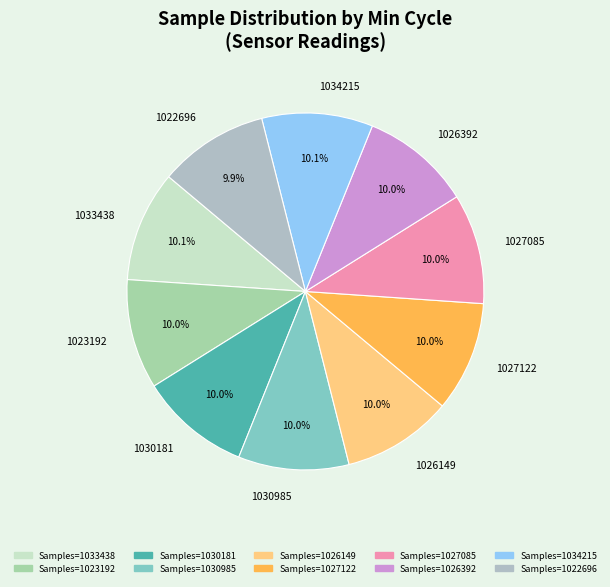

Is there a majority slice in this chart?

No